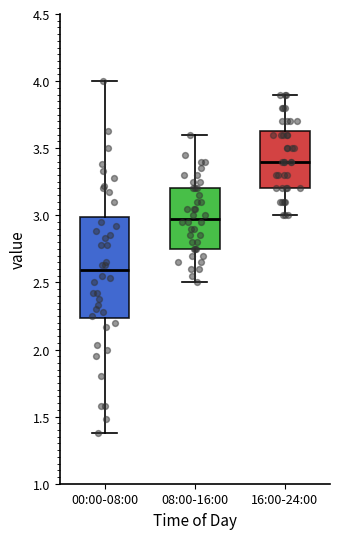

Which box is the tallest, from its lower edge to its upper edge?

00:00-08:00